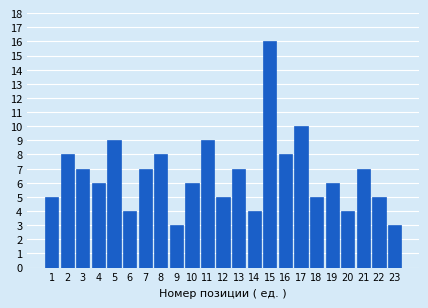

Reading left to right, what are all the values shown in this chart?

5	8	7	6	9	4	7	8	3	6	9	5	7	4	16	8	10	5	6	4	7	5	3